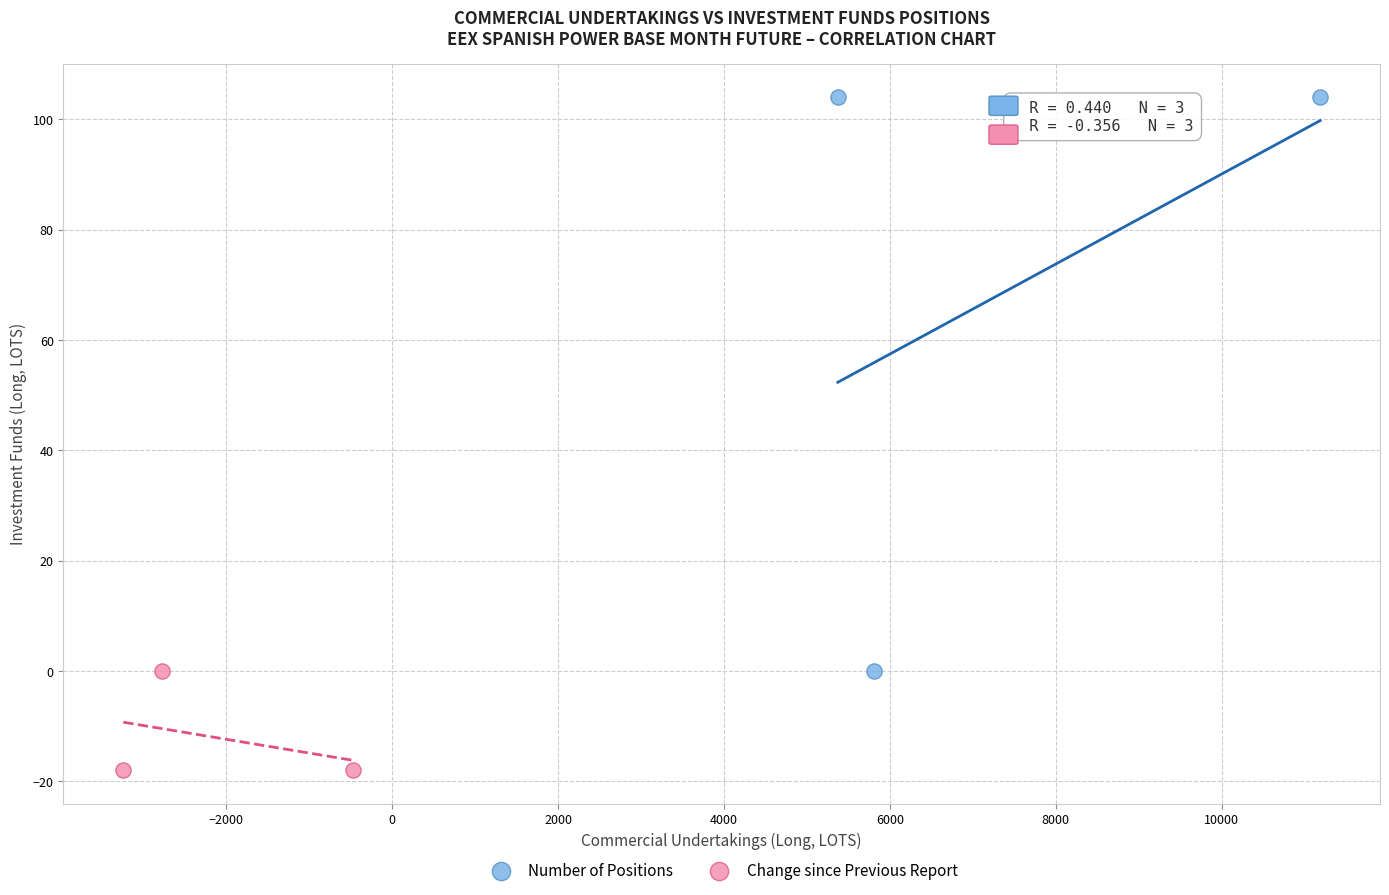

Which series has the largest Y range (max minus min)?

Number of Positions